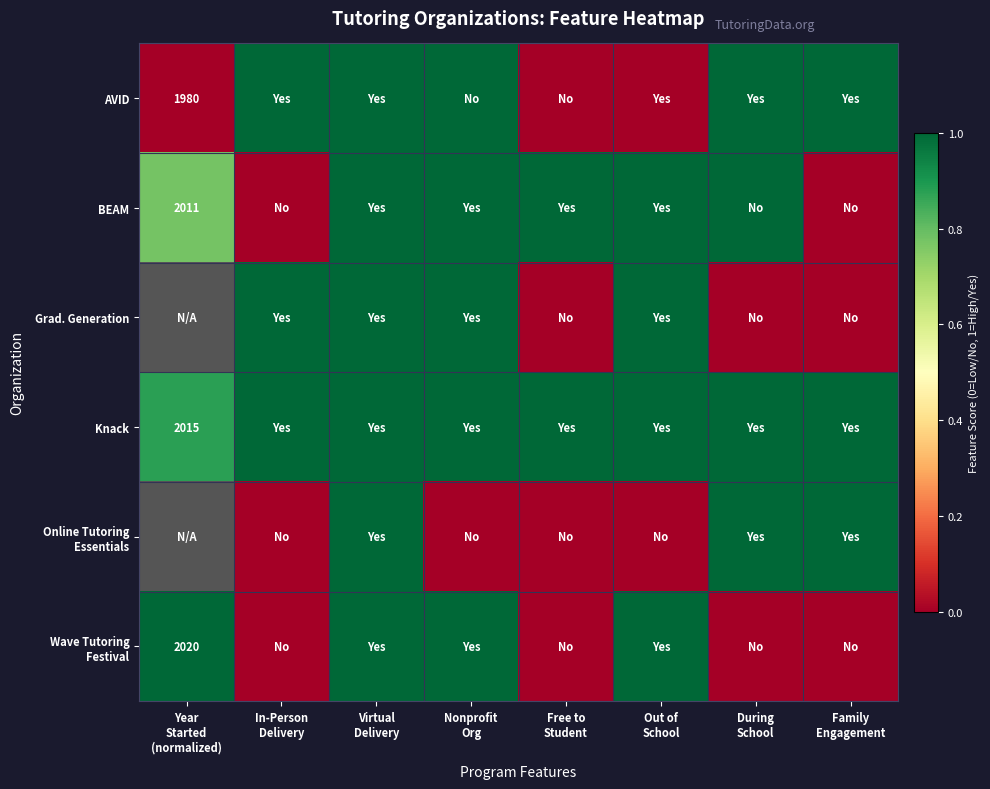

The value of BEAM at Virtual Delivery is 1.0. True or false?

True